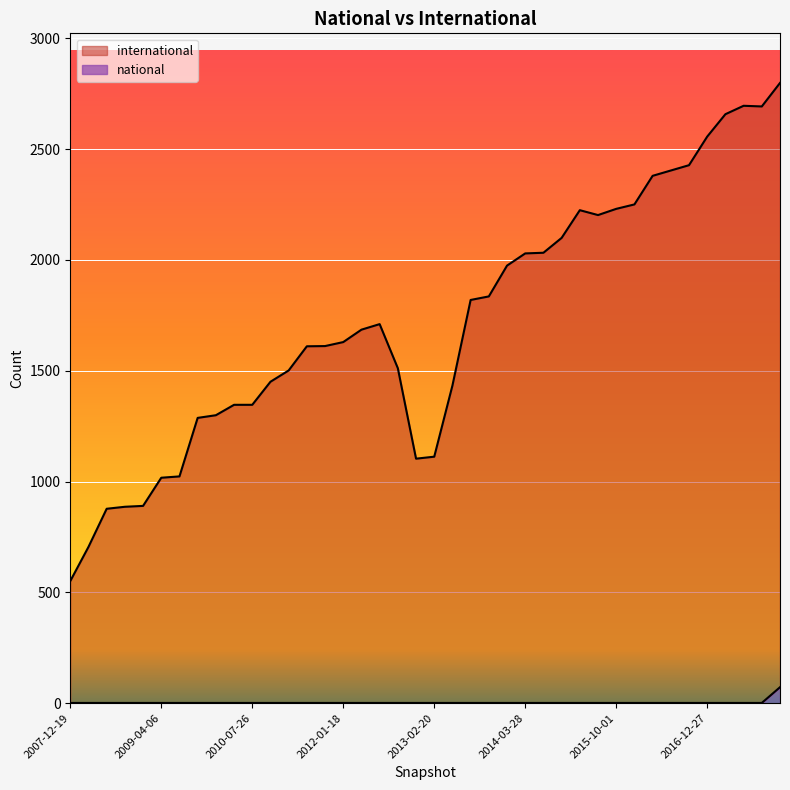

Does the chart display data point markers on the line(s)?

No